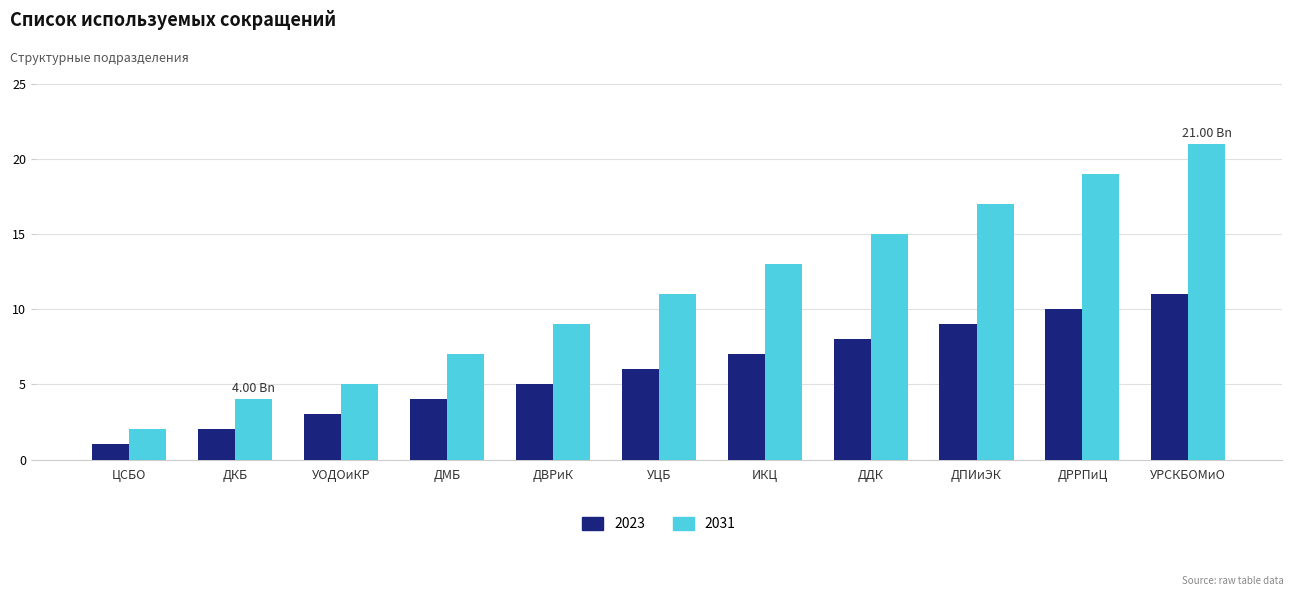

True or false: 2031 has a value of 9 at ДДК.

False